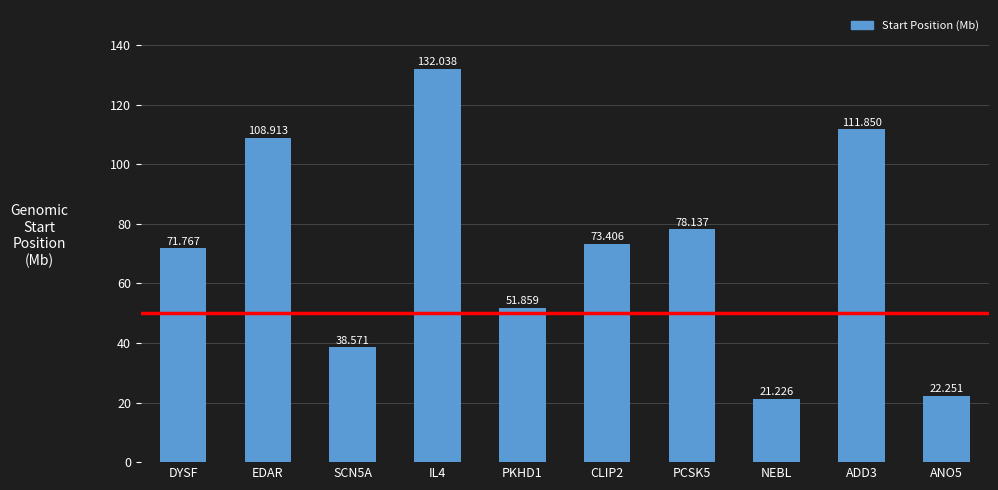

Which has a higher value, ADD3 or PKHD1?

ADD3